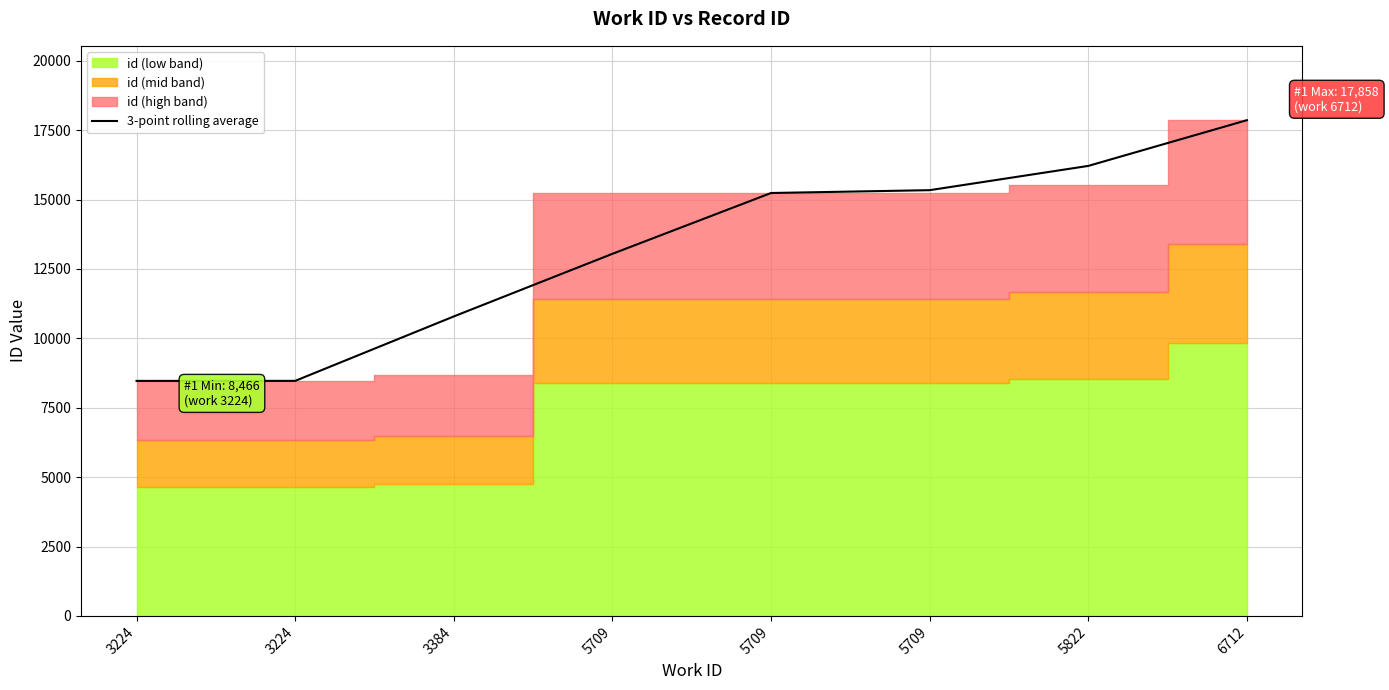

Which label corresponds to the largest value in the chart?

6712